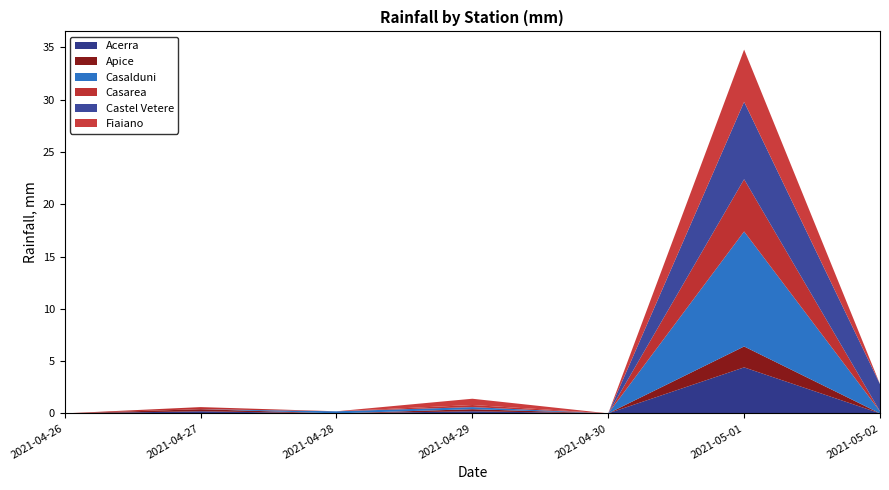

What is the total value across all series at 2021-04-29?

1.4